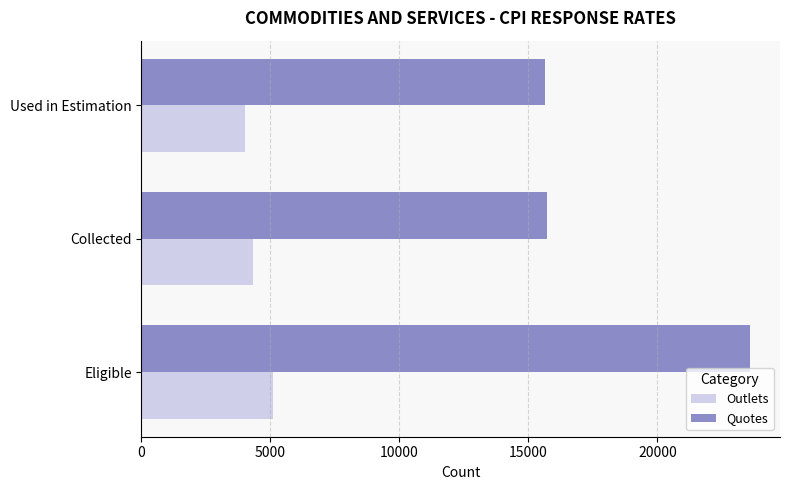

At which label is Quotes closest to 19601?

Collected